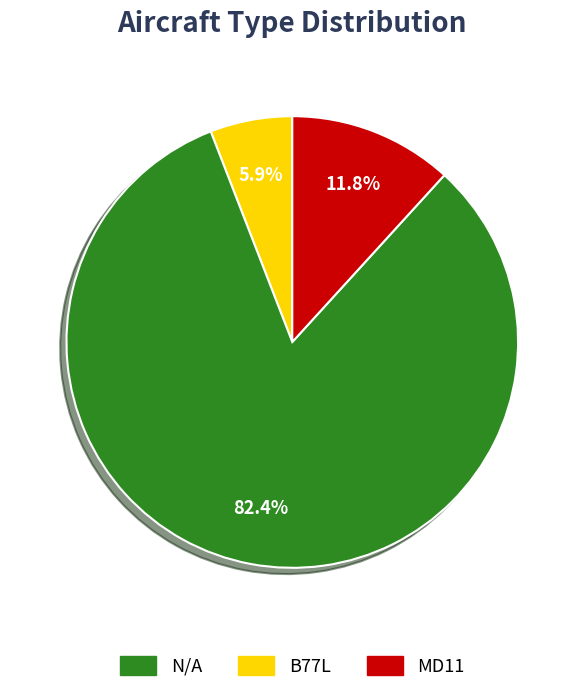

Does any single category account for the majority?

Yes